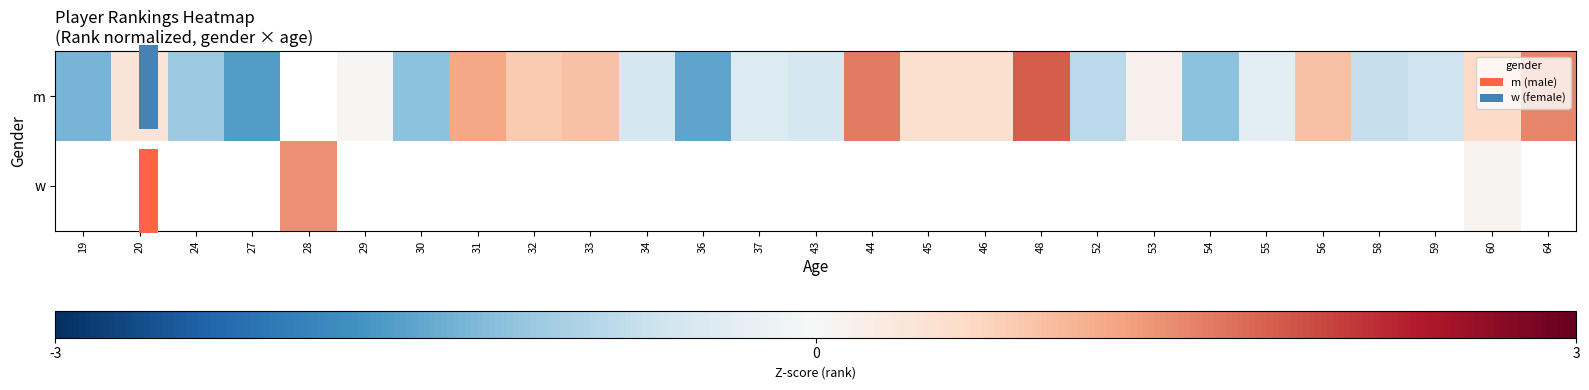

Is the value of row_1 at 33 greater than the value of row_0 at 34?

No